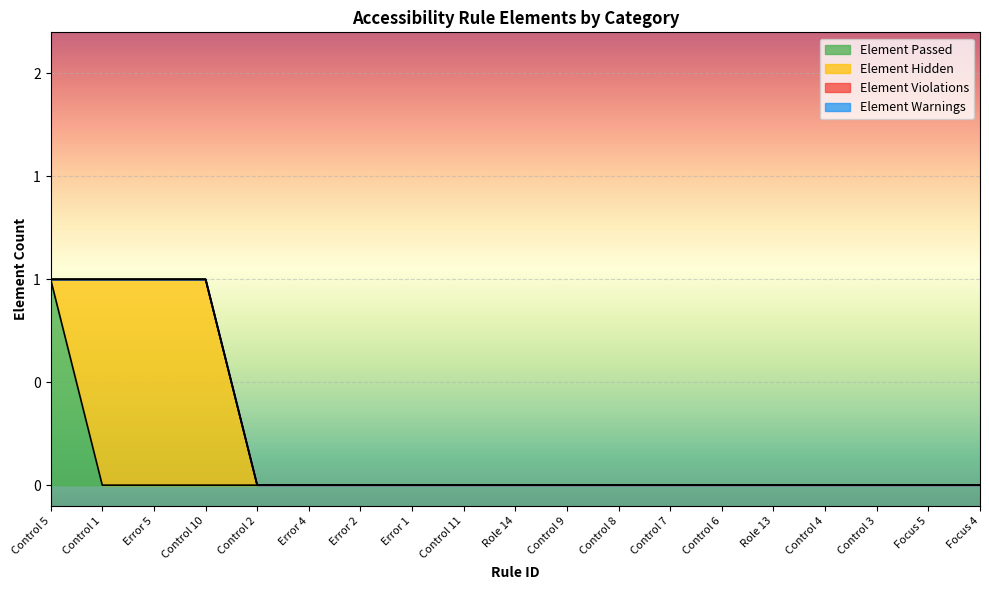

How many distinct data groups are displayed?

4